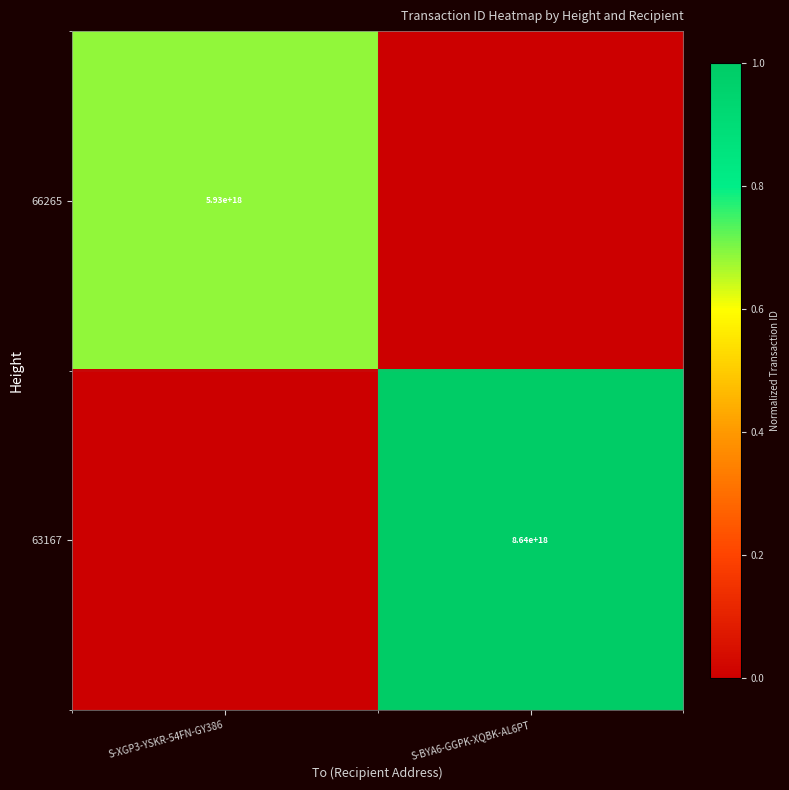

The 66265 series shows 5930000000000000000 at S-XGP3-YSKR-54FN-GY386. True or false?

True